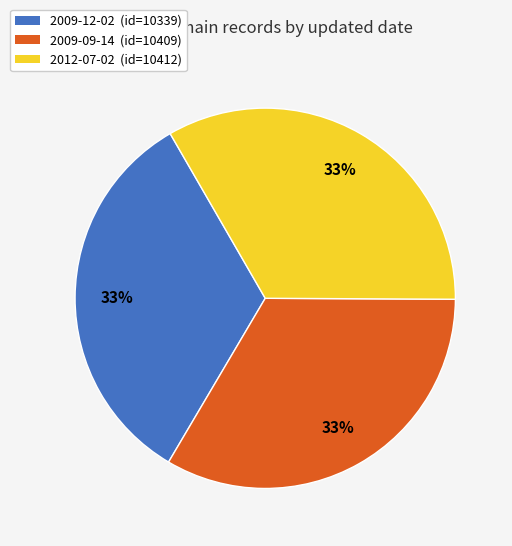

Approximately how many times larger is the value at 2009-09-14 (id=10409) compared to 2012-07-02 (id=10412)?

1.0